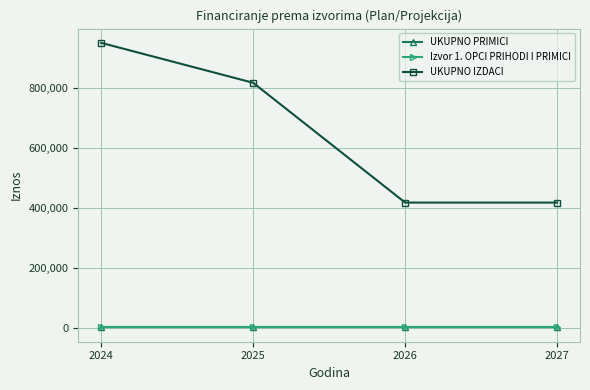

List the series in order of their peak value, highest first.

UKUPNO IZDACI, UKUPNO PRIMICI, Izvor 1. OPCI PRIHODI I PRIMICI